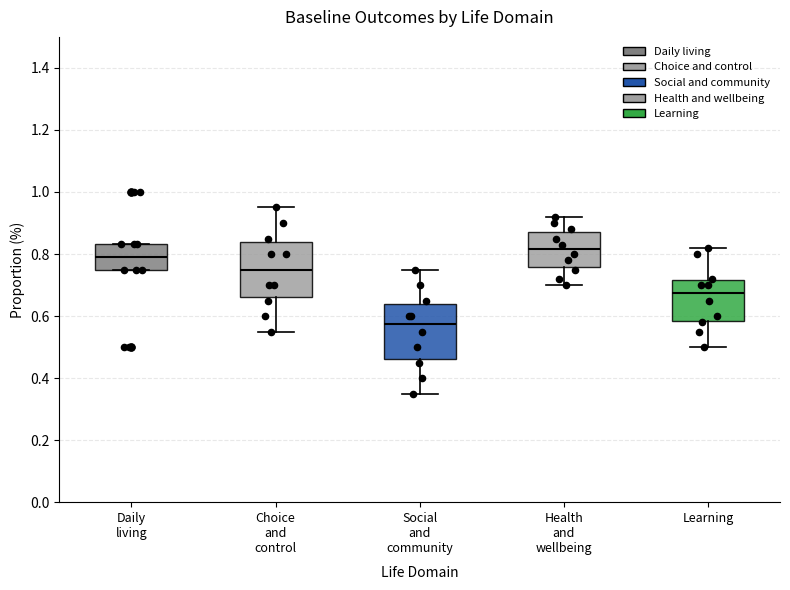

Where is the upper edge of the box for Health and wellbeing on the y-axis? The values are not printed on the chart, so give them approximately, as read against the axis.

0.88